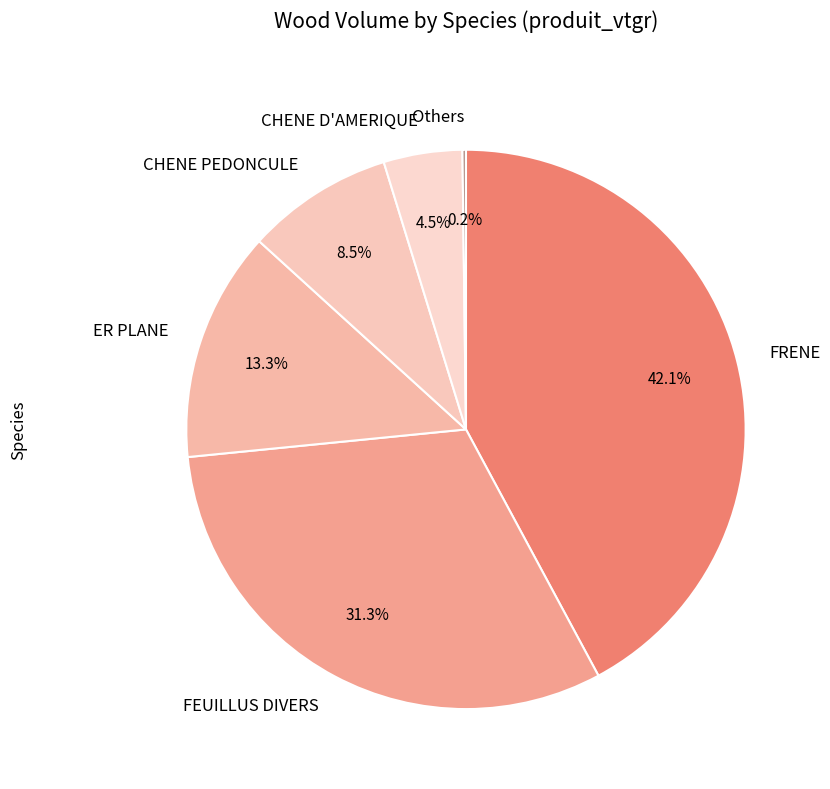

Is there a majority slice in this chart?

No